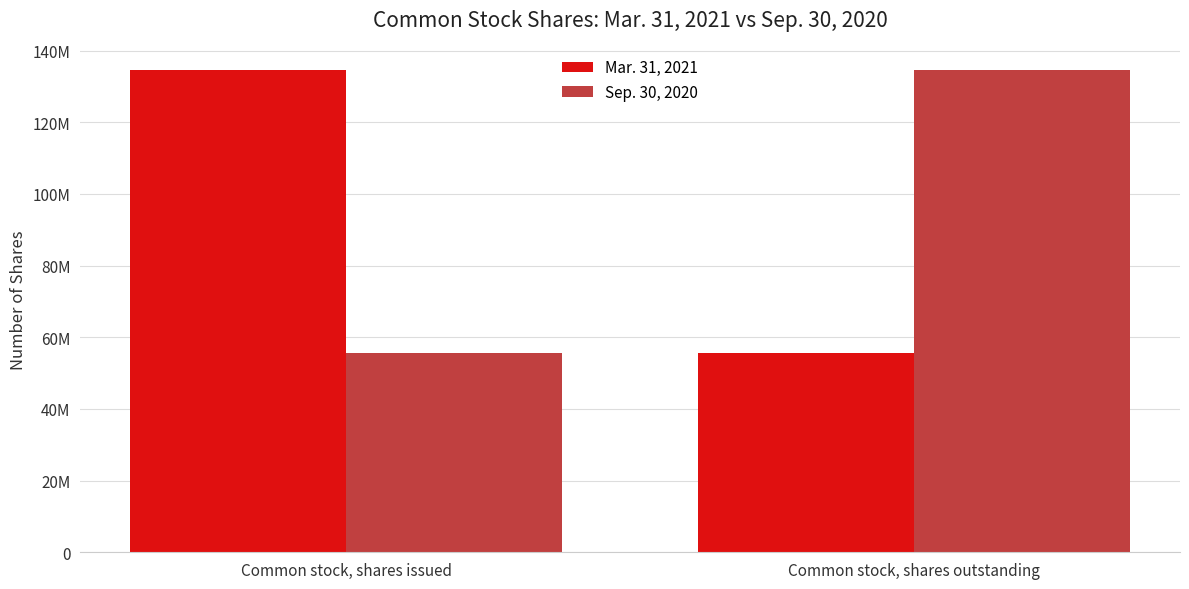

Between Common stock, shares issued and Common stock, shares outstanding, which series saw the biggest shift?

Mar. 31, 2021